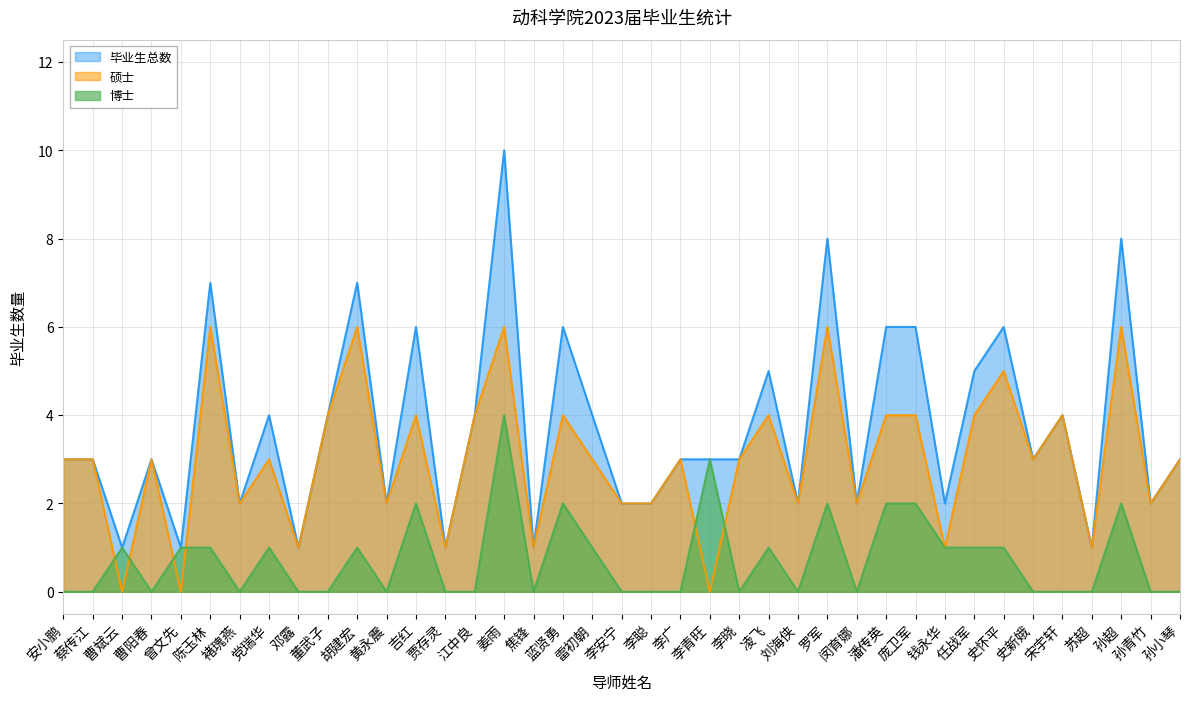

How many values in 硕士 are above zero?

36